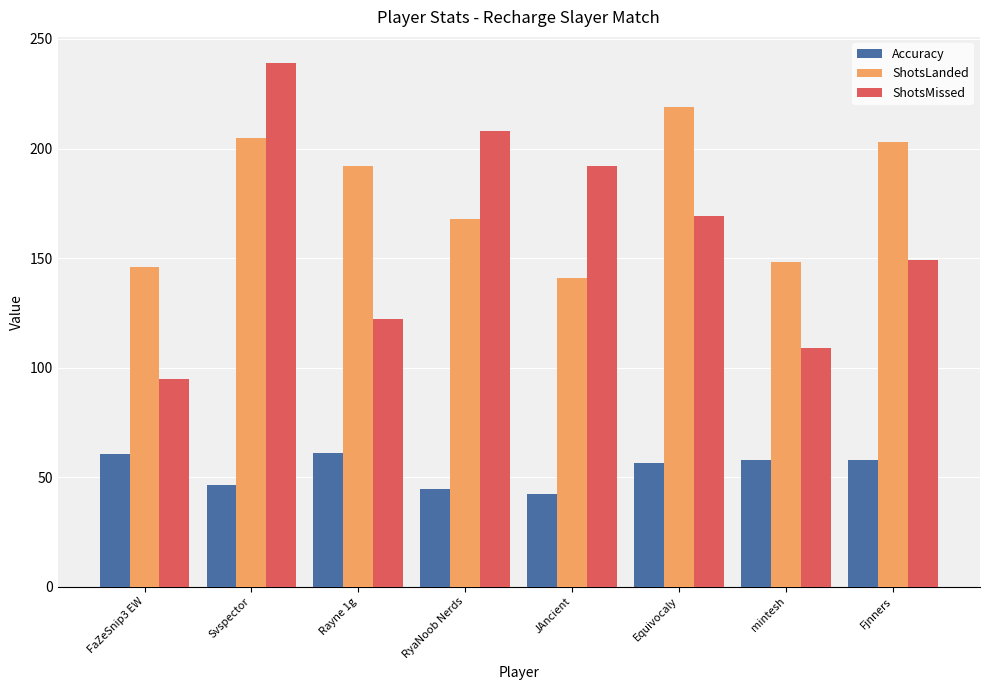

Is the value of ShotsLanded at mintesh greater than the value of ShotsMissed at mintesh?

Yes